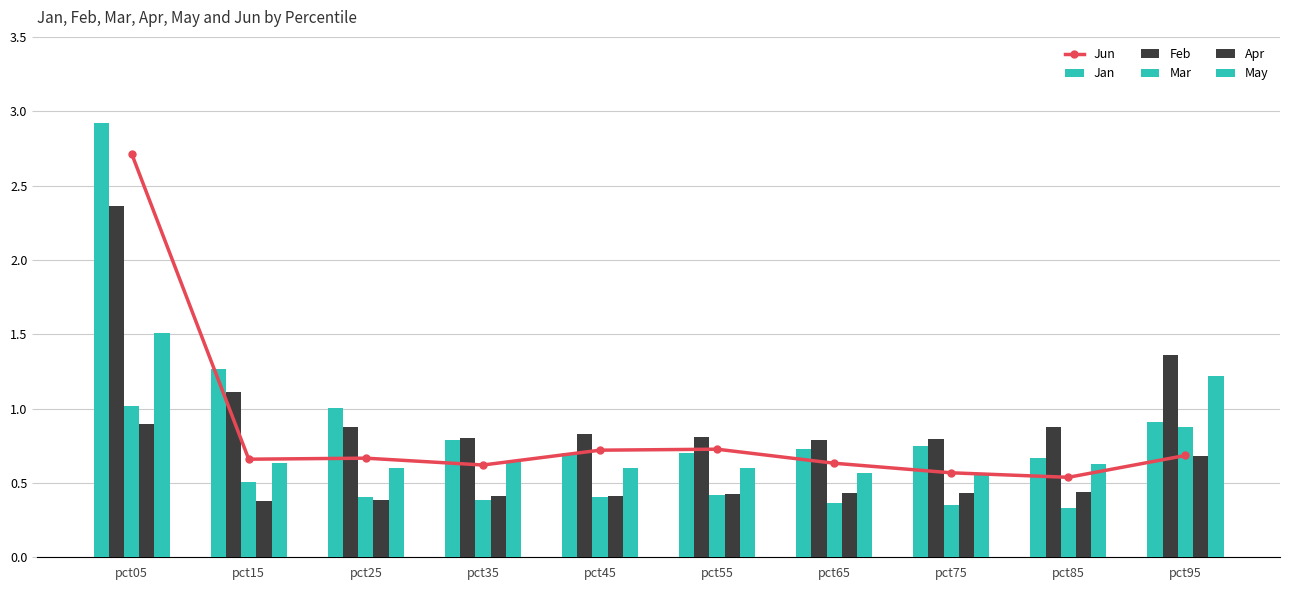

True or false: May has a value of 0.6 at pct75.

True